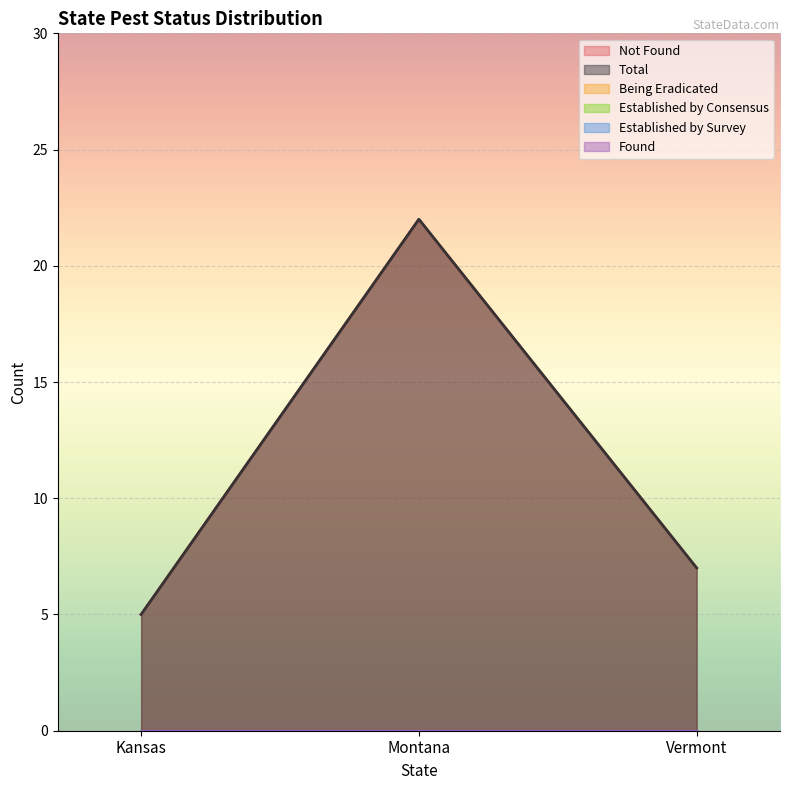

Which series changed the most between Kansas and Vermont?

Not Found